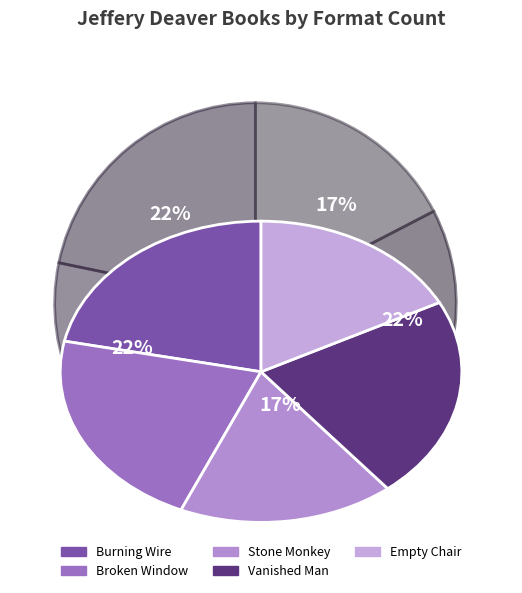

Count the number of slices in the pie.

5